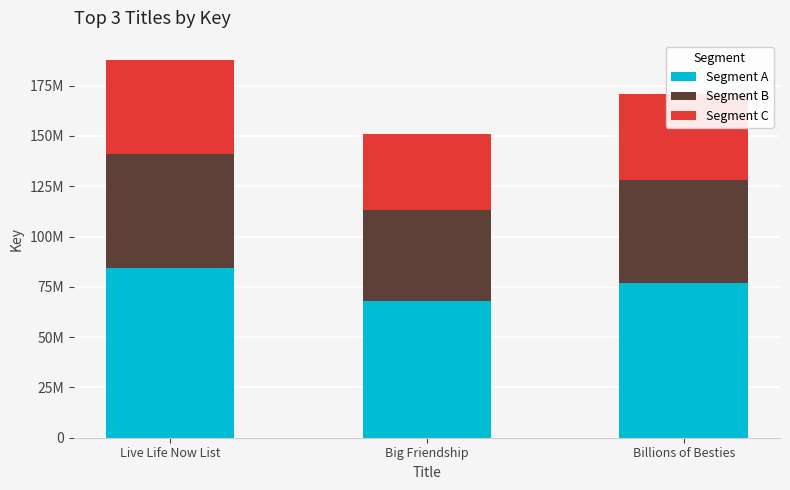

At how many categories does at least one series exceed 74177343?

2